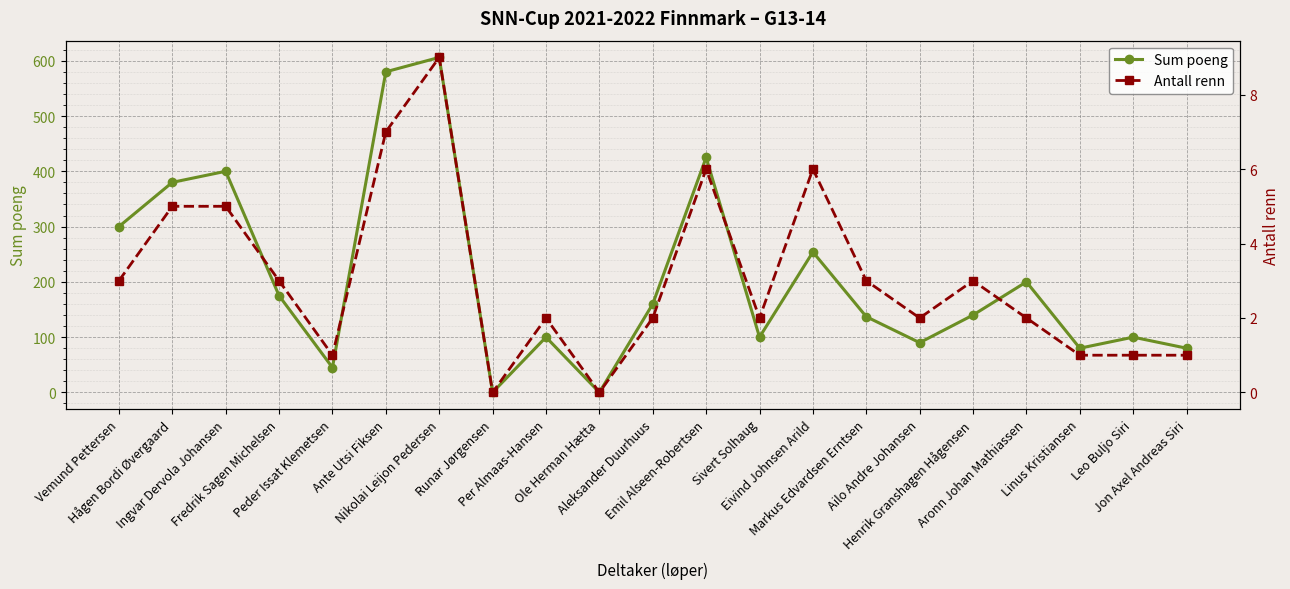

How many data points in Antall renn are less than 2?

6